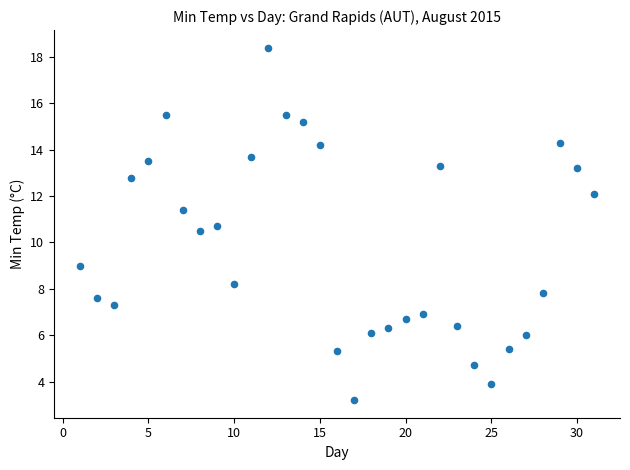

What is the range of X values (max minus min)?

30.0